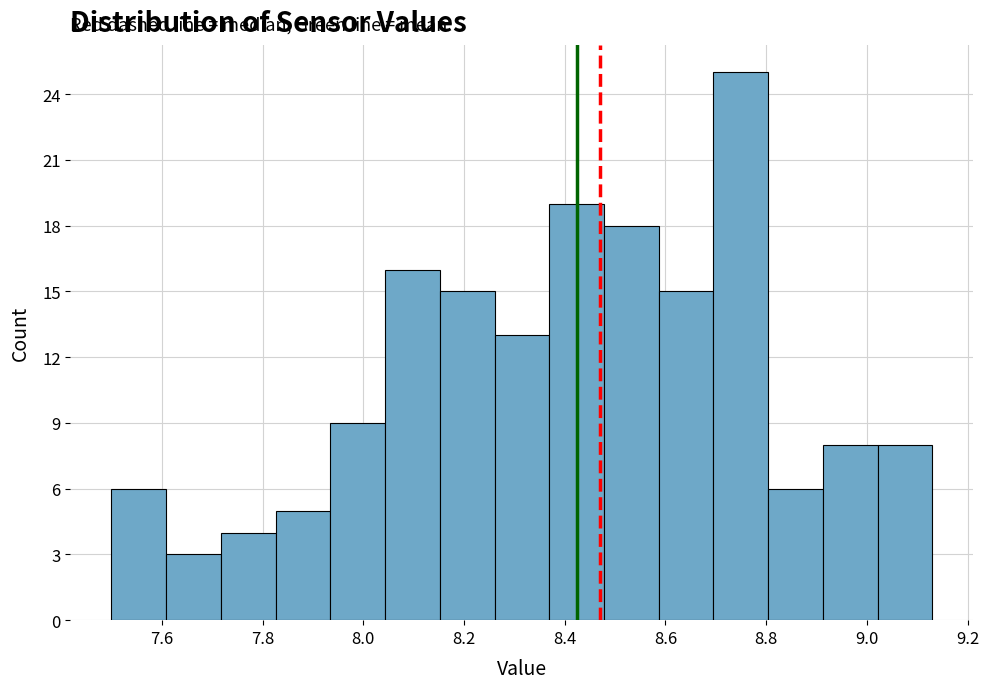

Which range on the x-axis has the tallest bar?

8.70 to 8.80